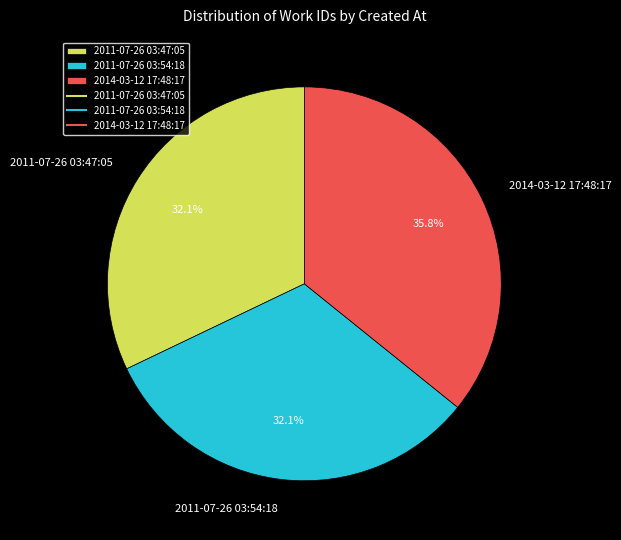

To the nearest percent, what is the difference between the 2011-07-26 03:47:05 and 2014-03-12 17:48:17 slice percentages?

4%